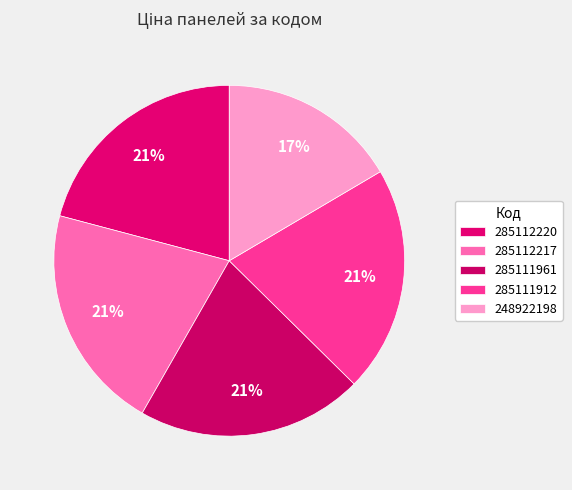

Which category has the biggest portion of the pie?

285112220